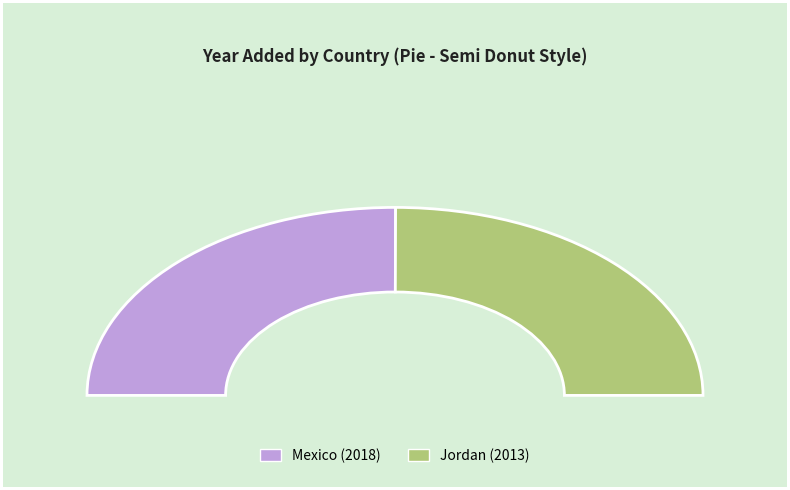

What is the majority slice?

Mexico